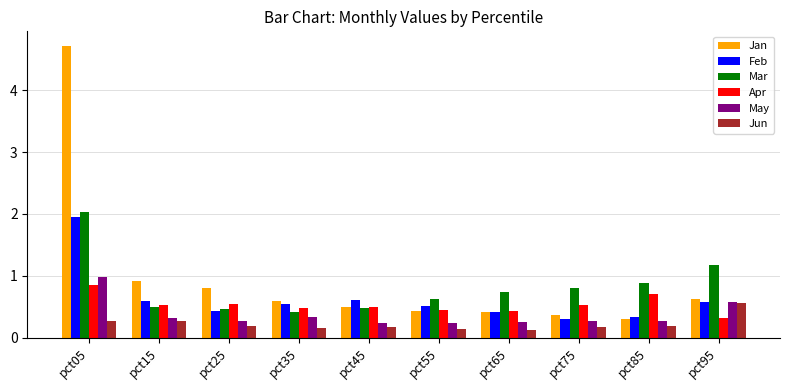

Where is Apr nearest to the value 0?

pct95